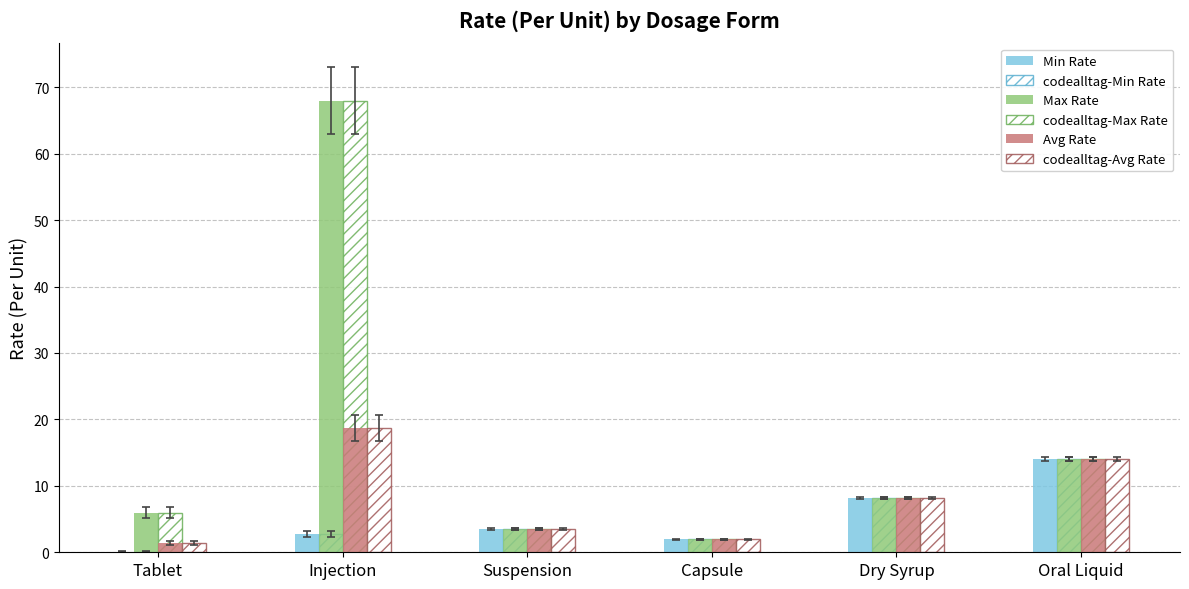

Is the value of codealltag-Avg Rate at Capsule greater than the value of Min Rate at Capsule?

No